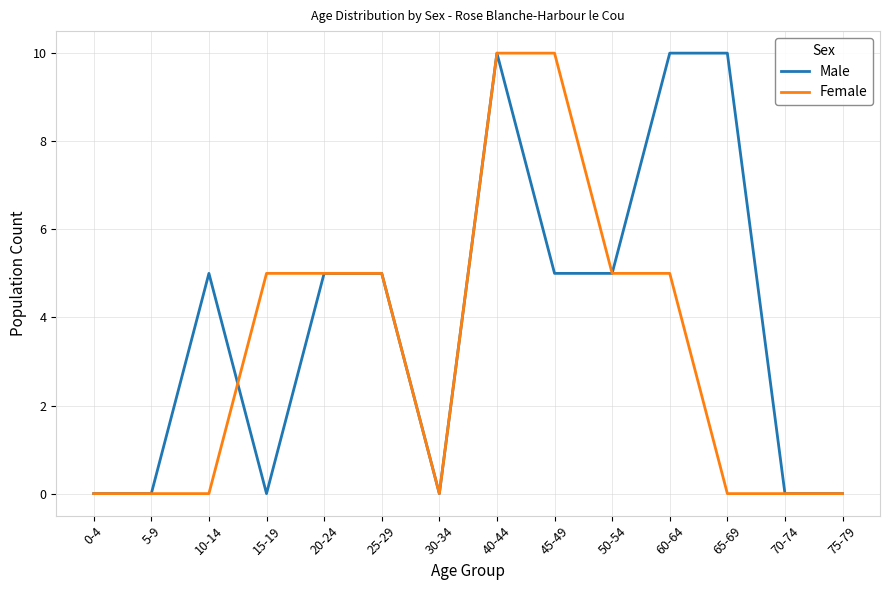

Rank the series by their average value, from highest to lowest.

Male, Female